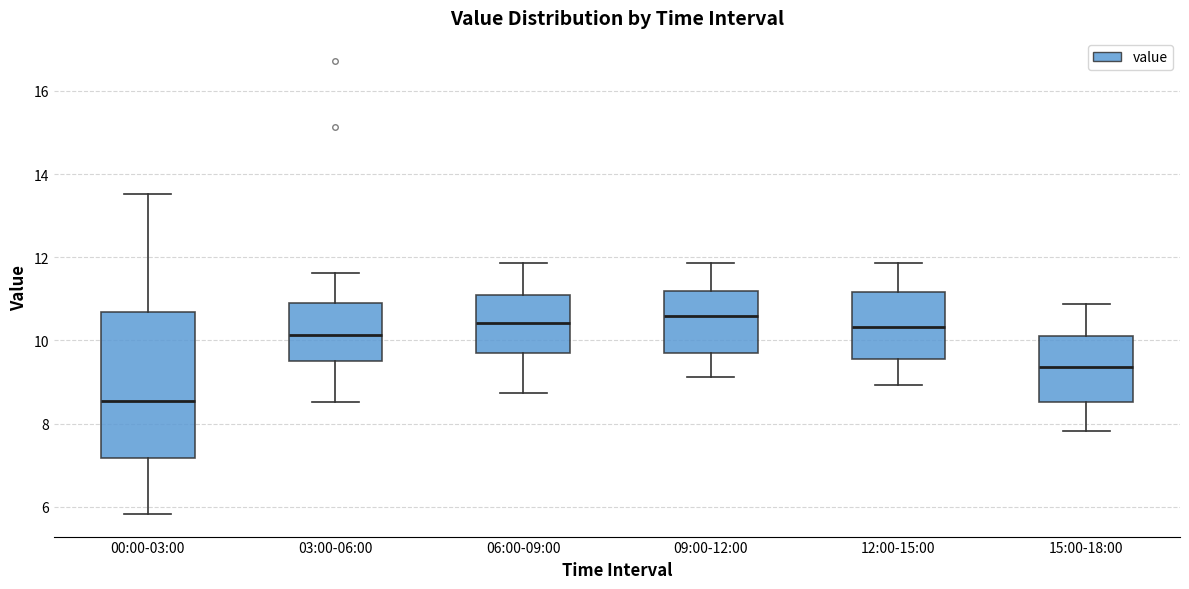

Comparing the boxes themselves (not the whiskers), which one is the tallest?

00:00-03:00